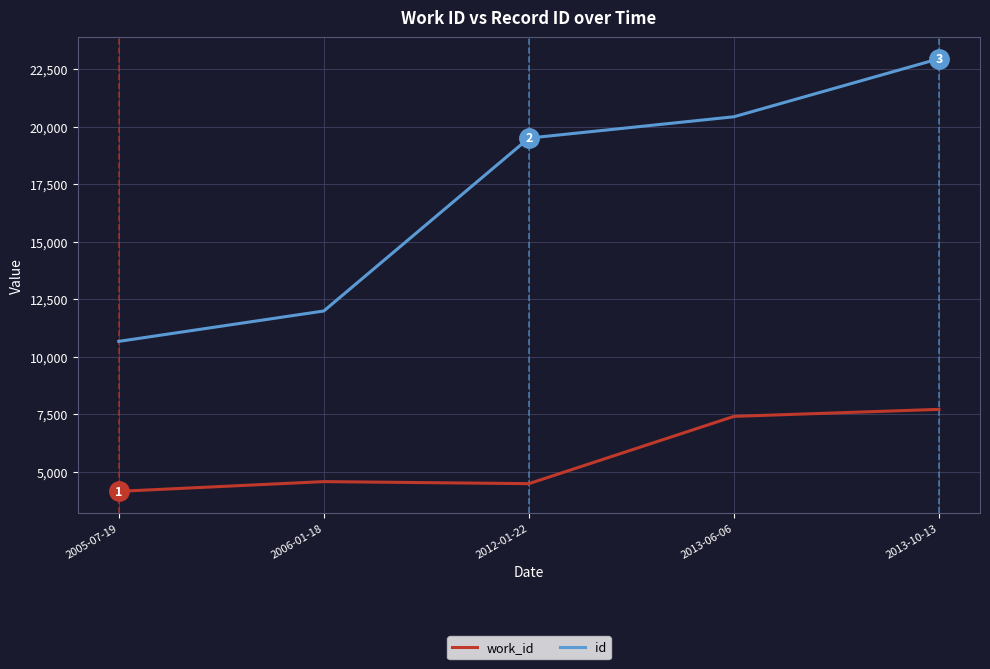

What are all the series names shown in the legend?

work_id, id